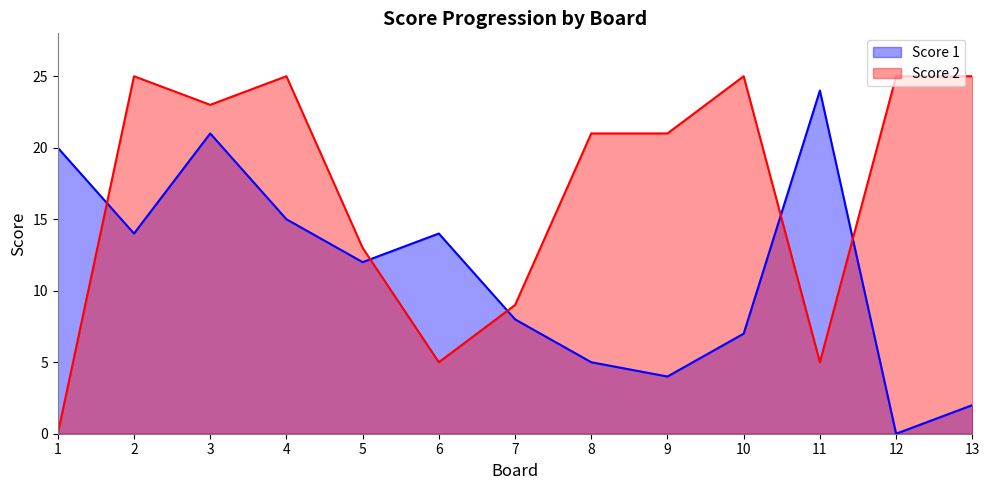

At 7, list the series in order from largest to smallest.

Score 2, Score 1